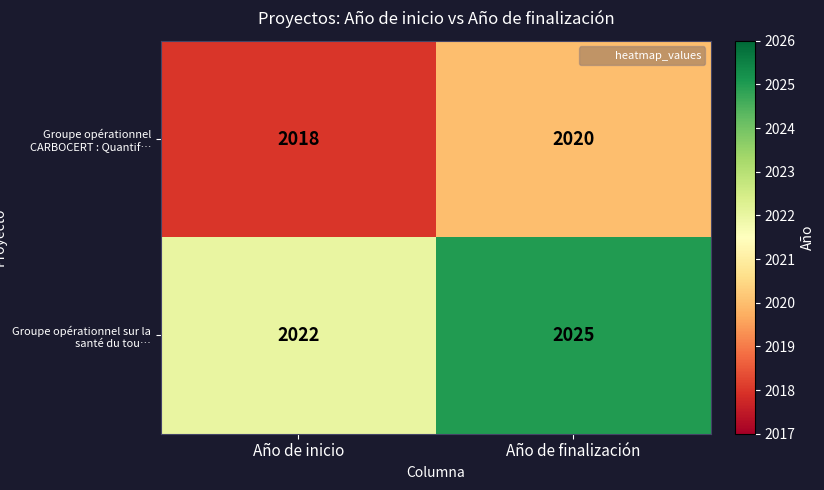

Where is Groupe opérationnel CARBOCERT : Quantif… nearest to the value 2019?

Año de inicio